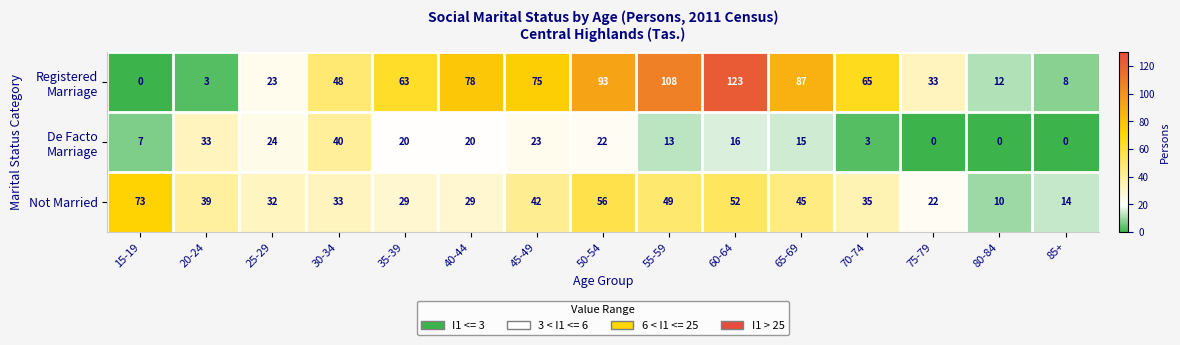

The value of Not Married at 15-19 is 30. True or false?

False